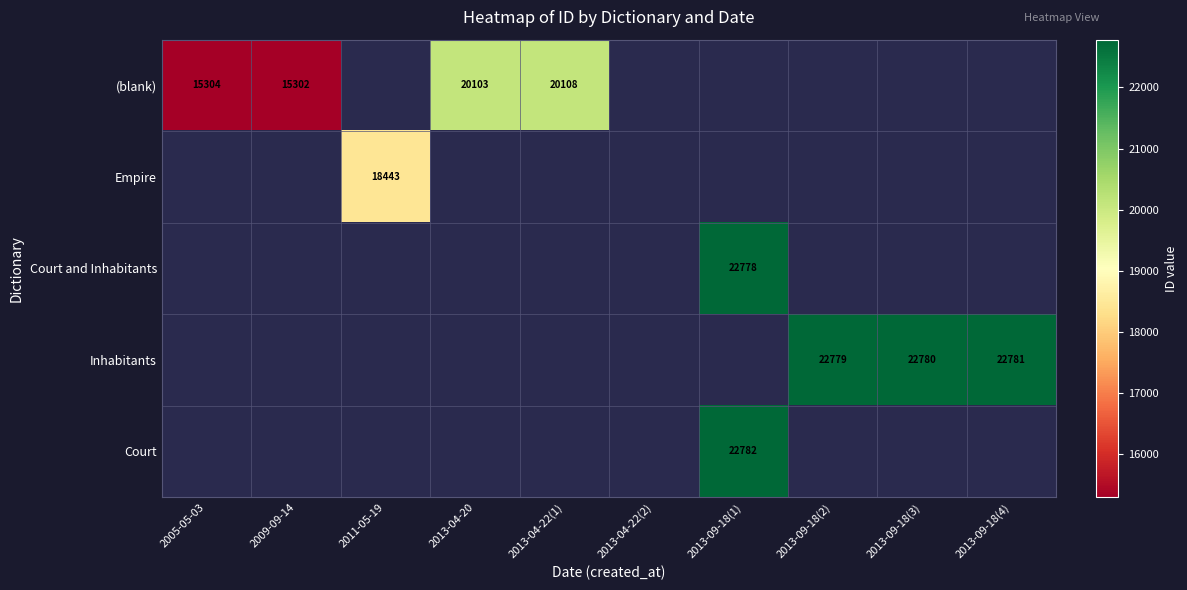

The Inhabitants series shows 37251 at 2013-09-18(4). True or false?

False